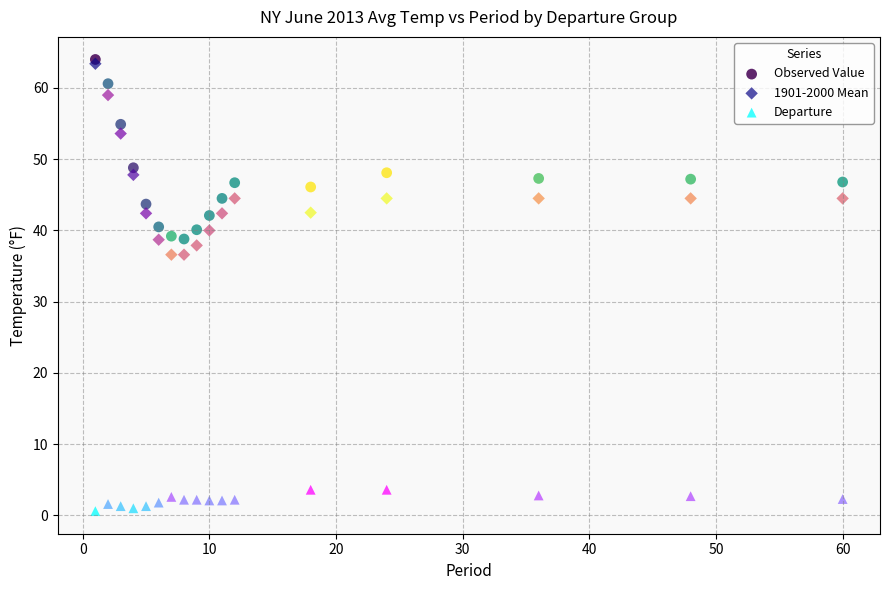

What are all the series names shown in the legend?

Observed Value, 1901-2000 Mean, Departure